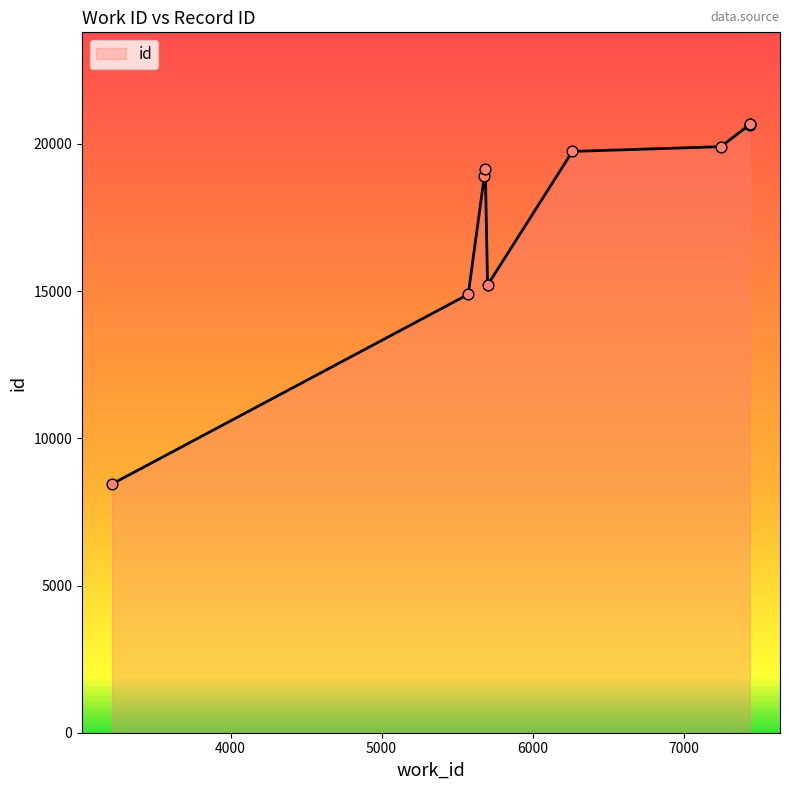

Between 3216 and 6264, which is larger?

6264